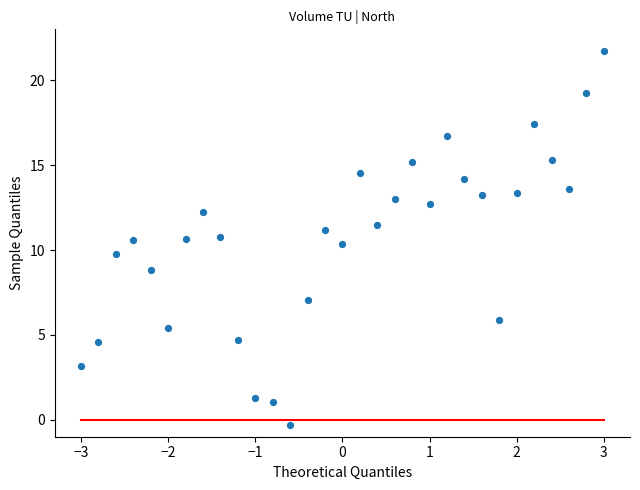

What is the range of X values (max minus min)?

6.0